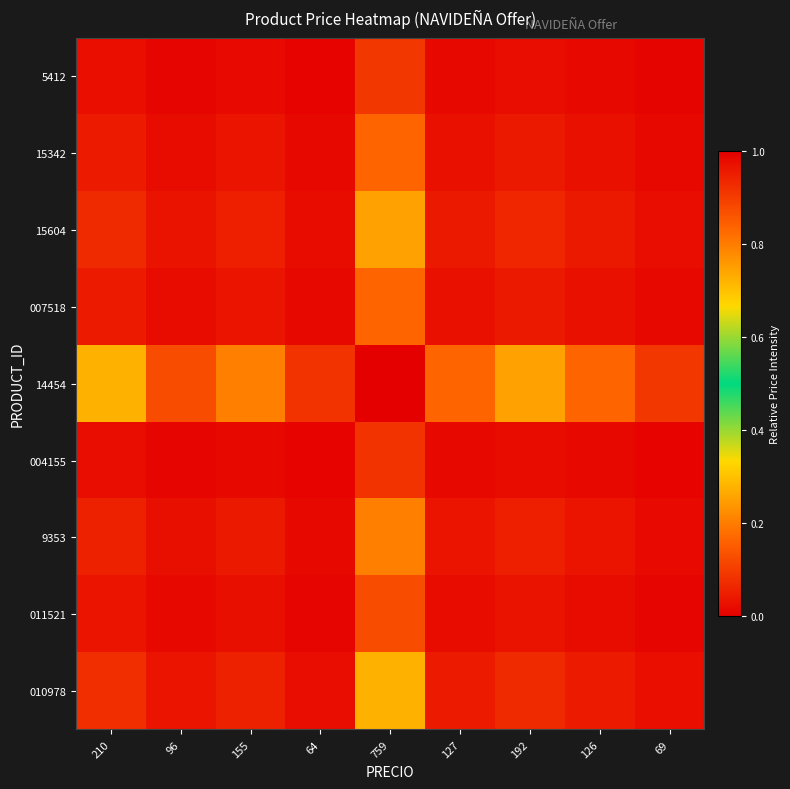

At which category is the sum across all series the highest?

759